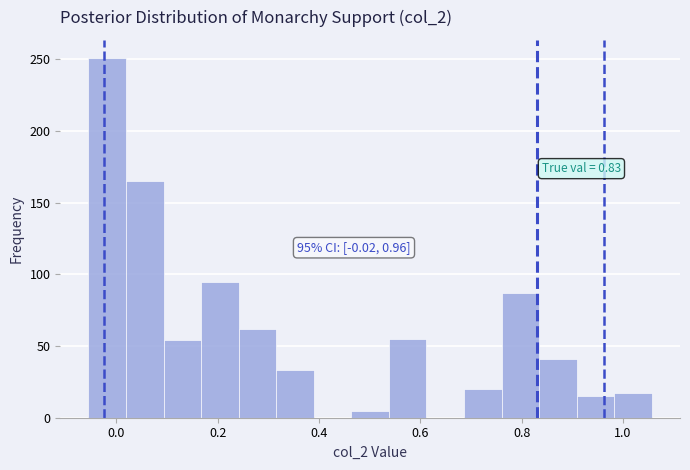

Around what value on the x-axis is the tallest bar? Give the approximate position of its centre, as read against the axis.

-0.02